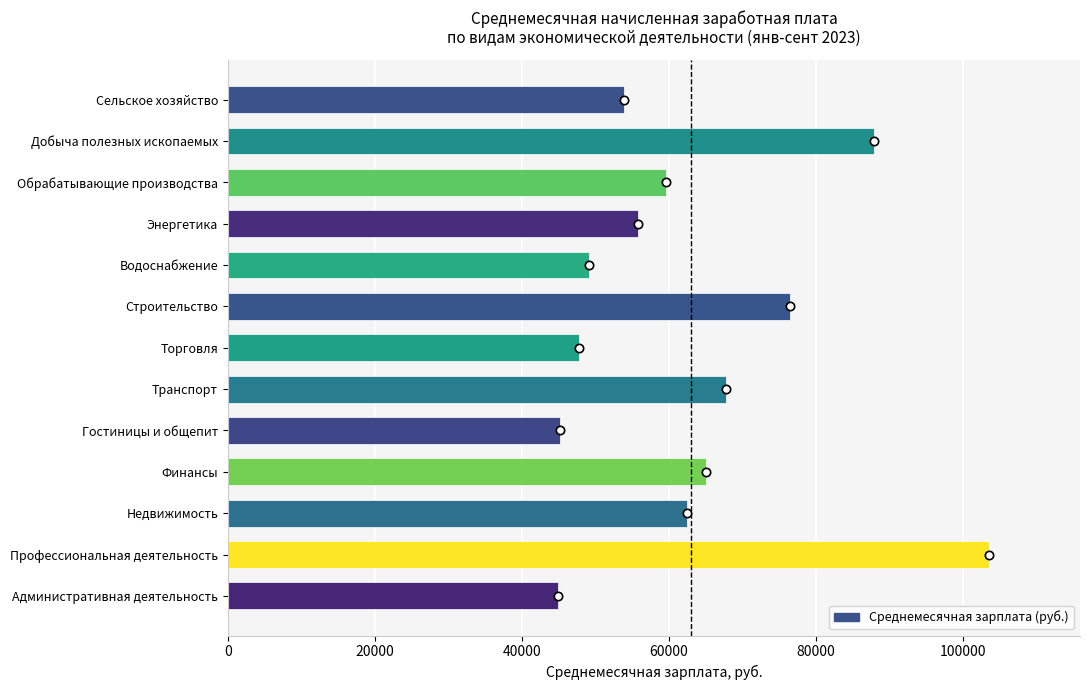

The chart shows a value of 73032.7 at Административная деятельность. True or false?

False